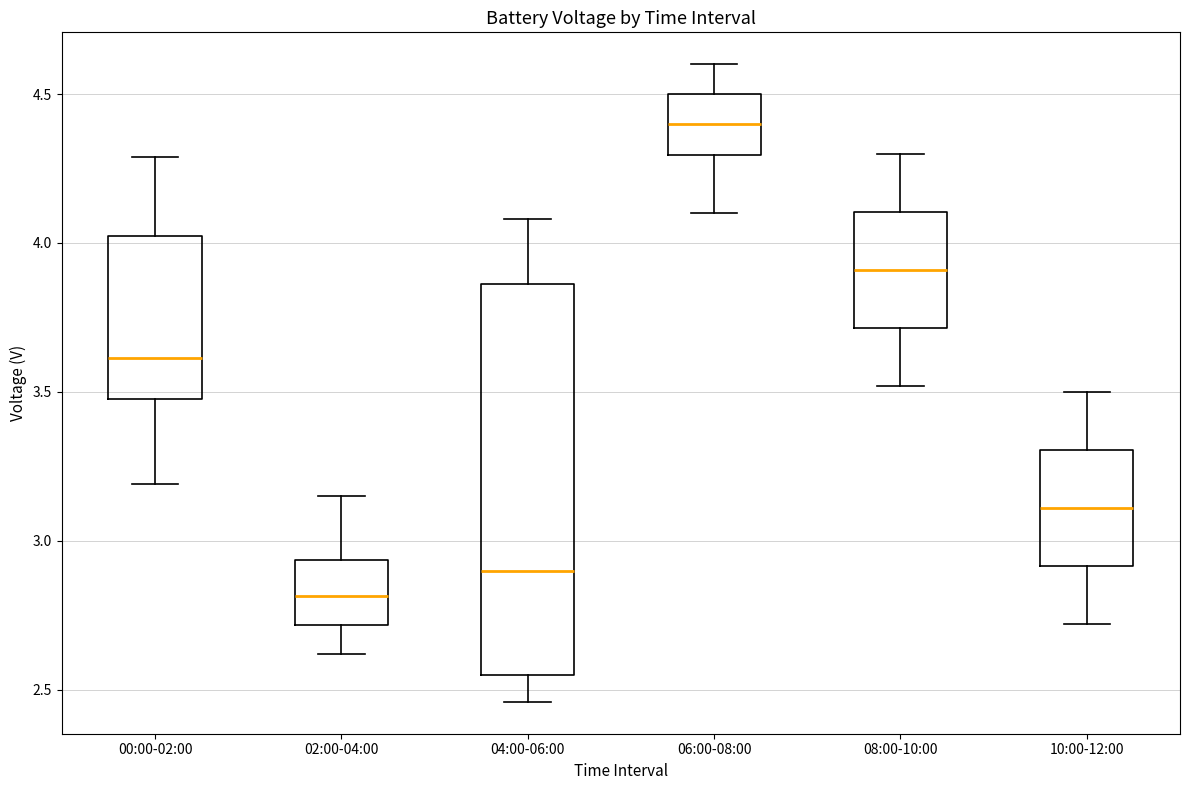

Which box's median line is the highest?

06:00-08:00